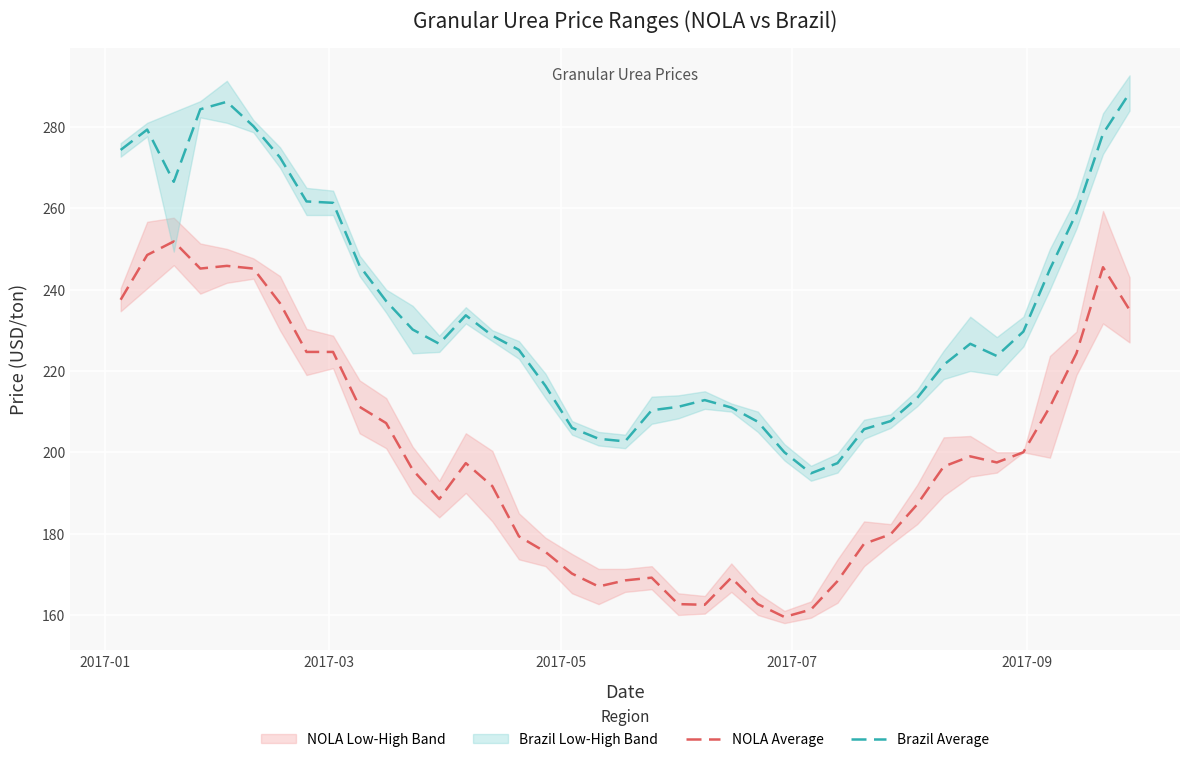

True or false: NOLA Average and Brazil Average intersect in this chart.

False